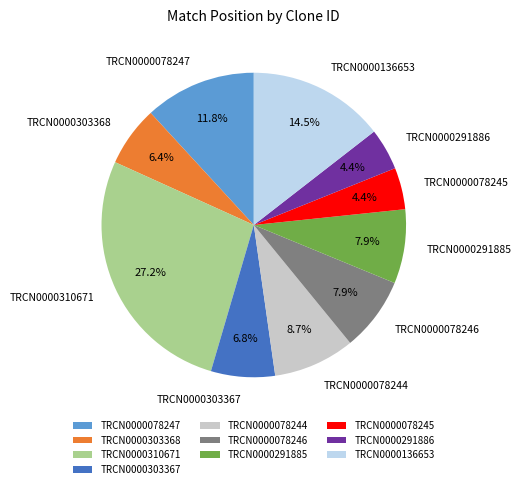

To the nearest percent, what portion does TRCN0000078246 represent?

8%